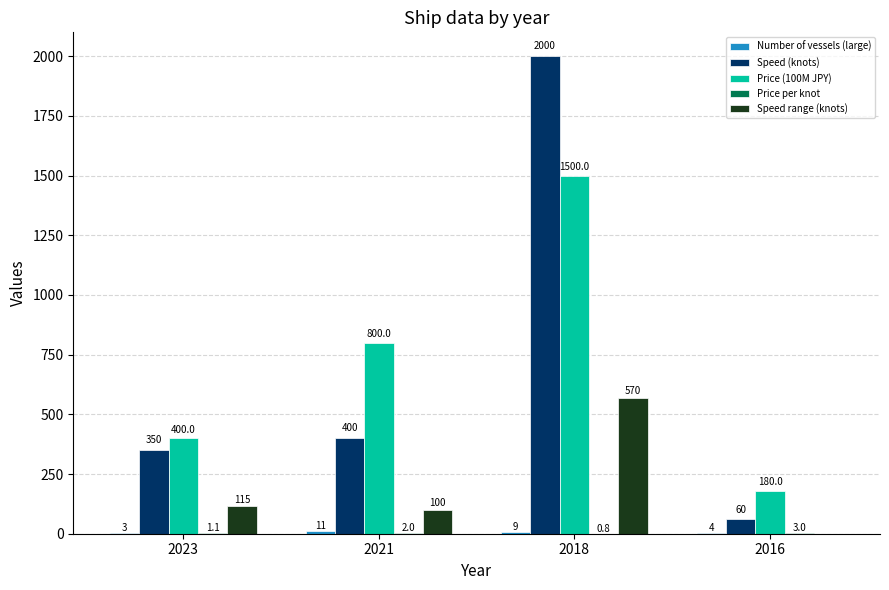

The Speed (knots) series shows 400.0 at 2021. True or false?

True